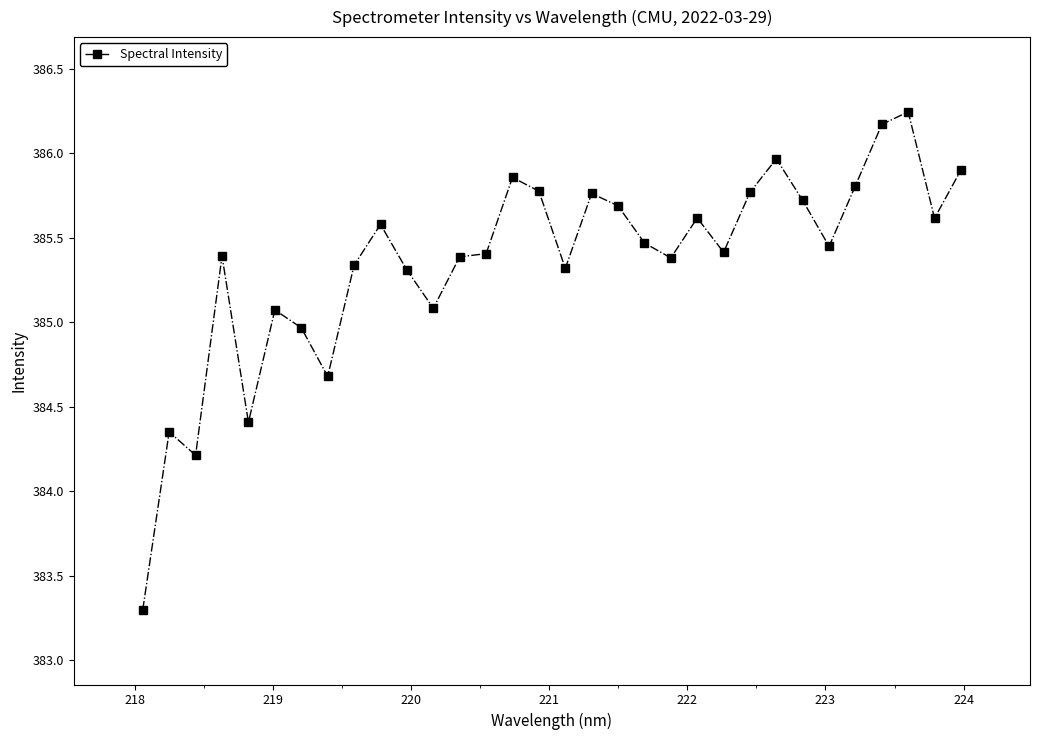

True or false: there are more than 1 points higher than both neighbors.

True